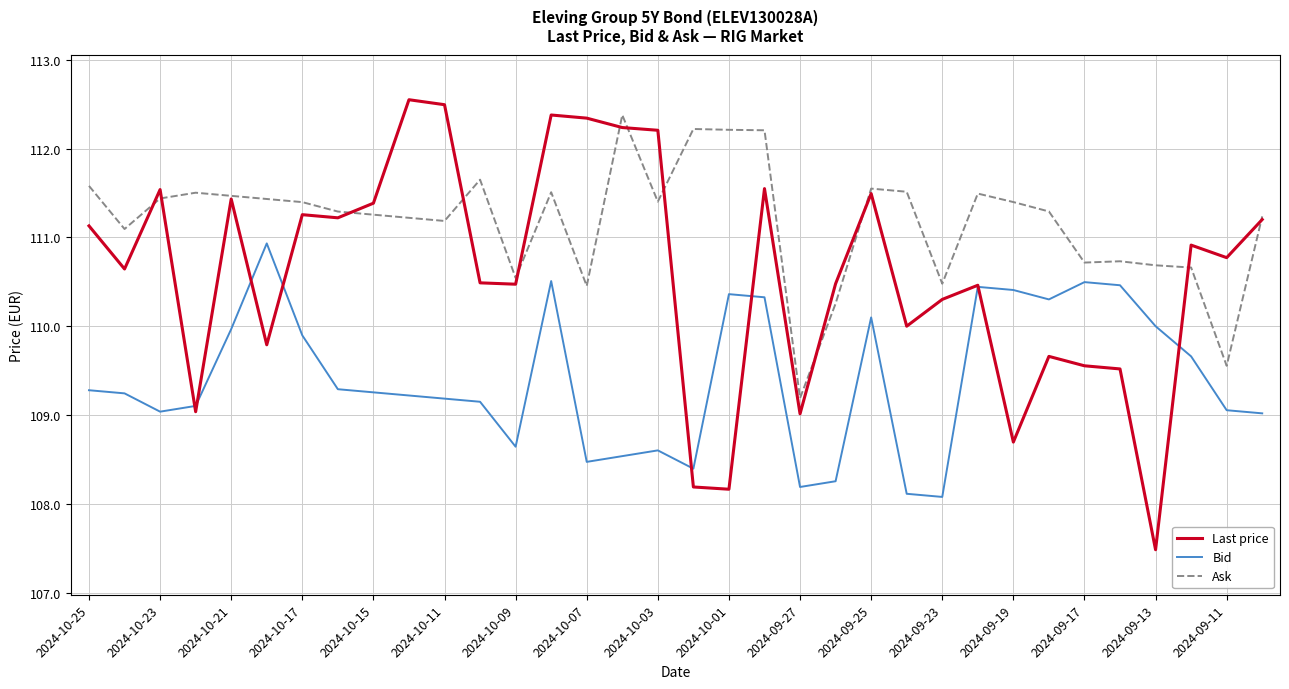

List the series in order of their overall mean, highest first.

Ask, Last price, Bid